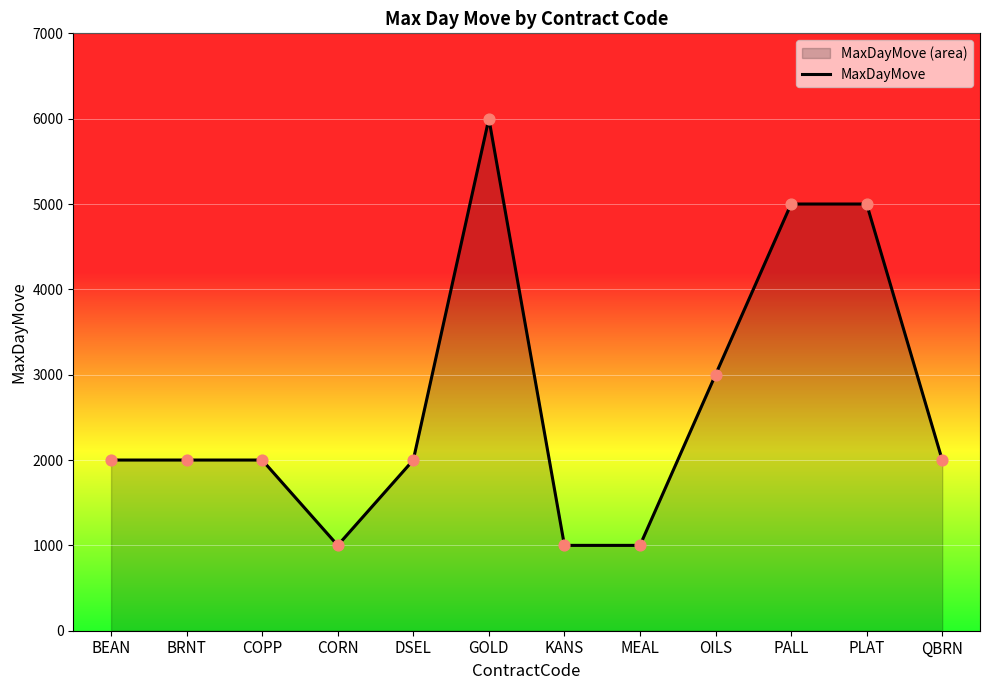

What is the ratio of the value at BEAN to the value at COPP?

1.0